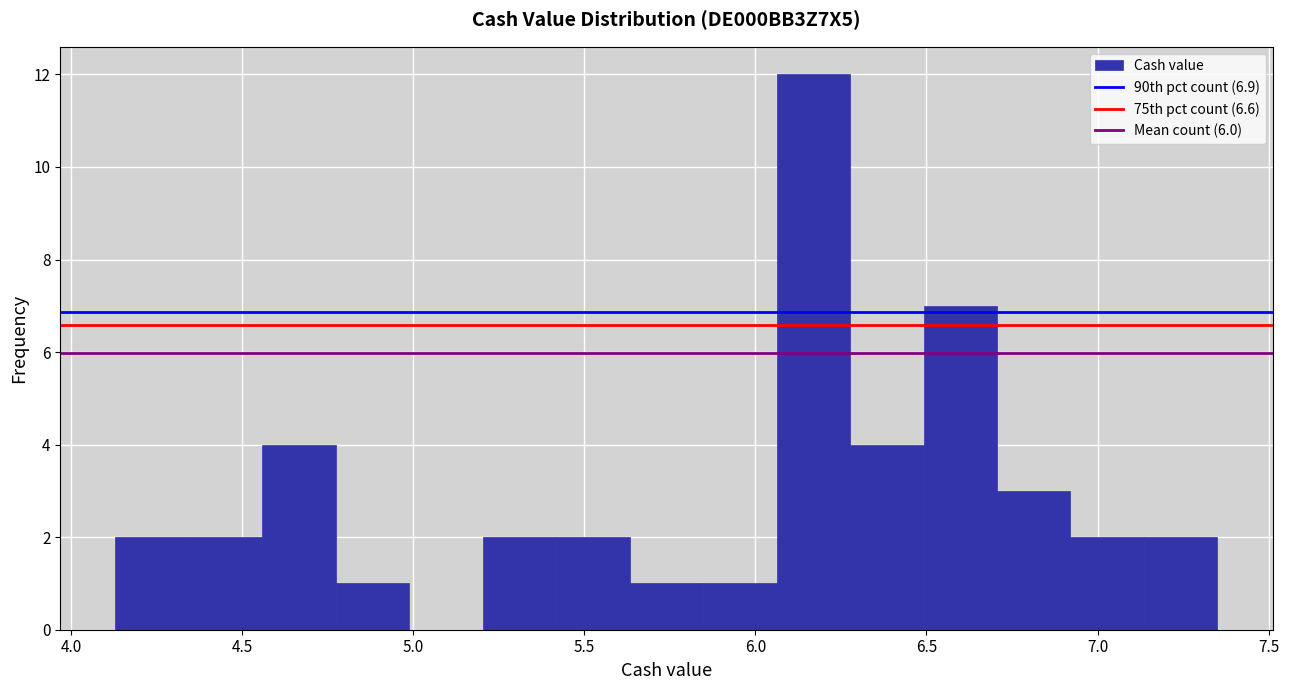

Reading left to right, list every bar in this chart as the range it spans on the x-axis followed by its height. Neither the bar edges nor the heights are printed on the chart, so give them approximately, as read against the axes.

4.15 to 4.35: 2
4.35 to 4.55: 2
4.55 to 4.75: 4
4.75 to 5.00: 1
5.00 to 5.20: 0
5.20 to 5.40: 2
5.40 to 5.65: 2
5.65 to 5.85: 1
5.85 to 6.05: 1
6.05 to 6.30: 12
6.30 to 6.50: 4
6.50 to 6.70: 7
6.70 to 6.90: 3
6.90 to 7.15: 2
7.15 to 7.35: 2